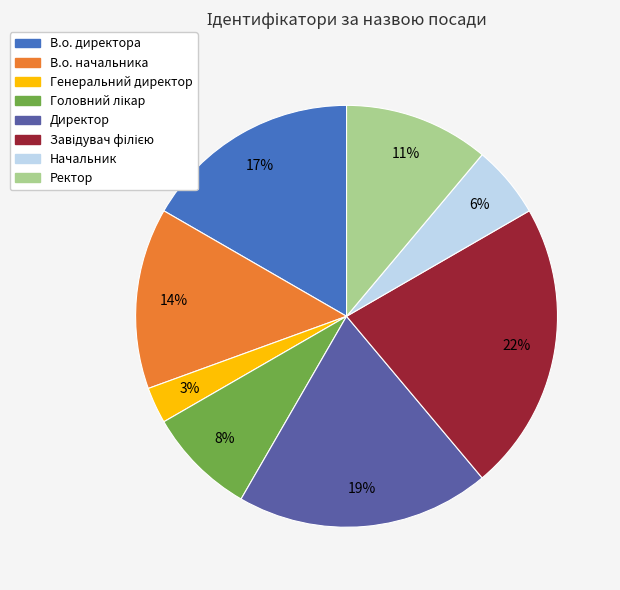

True or false: Ректор accounts for 11% of the total.

True